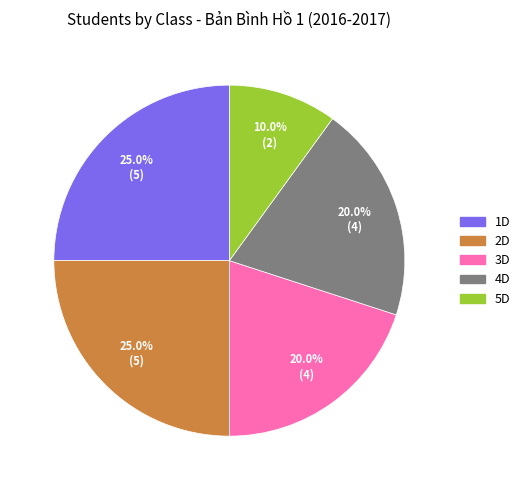

To the nearest percent, what is the difference between the largest and smallest slice percentages?

15%